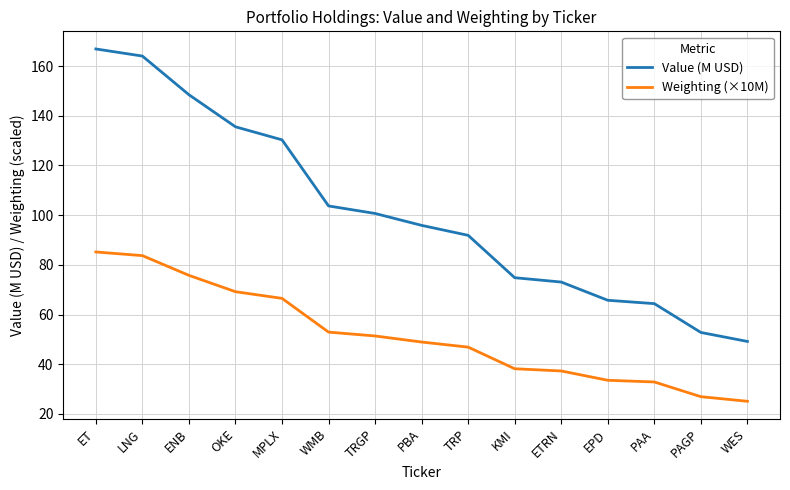

True or false: Value (M USD) and Weighting (×10M) intersect in this chart.

False